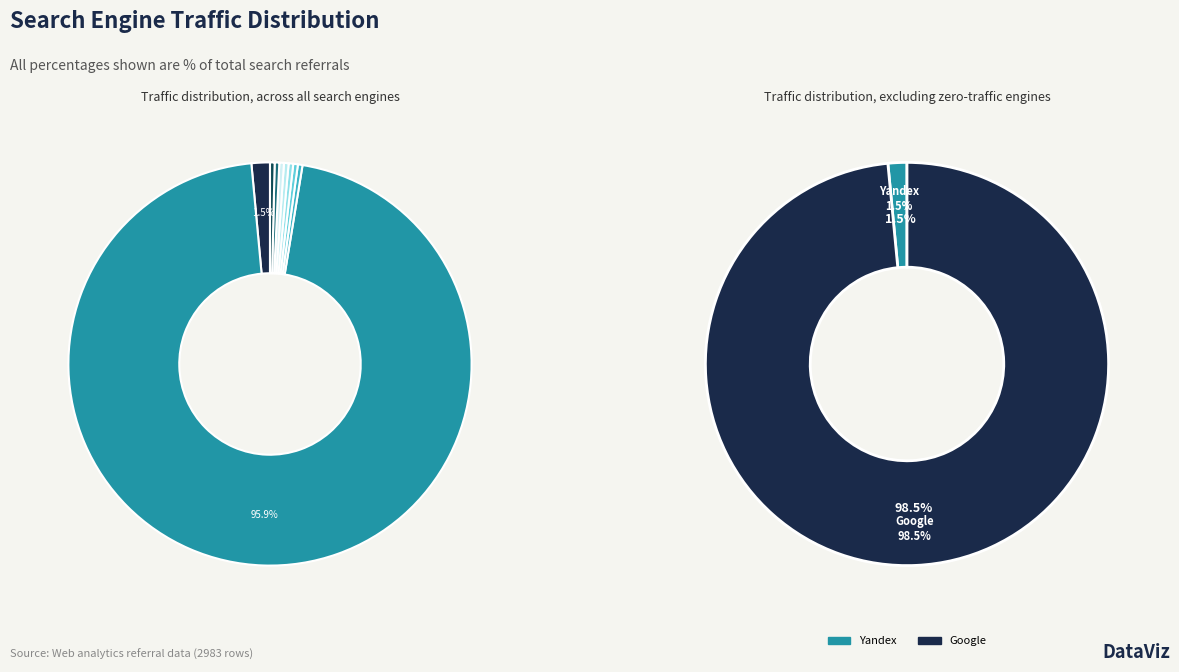

The Google-Img slice represents 0% of the pie. True or false?

True